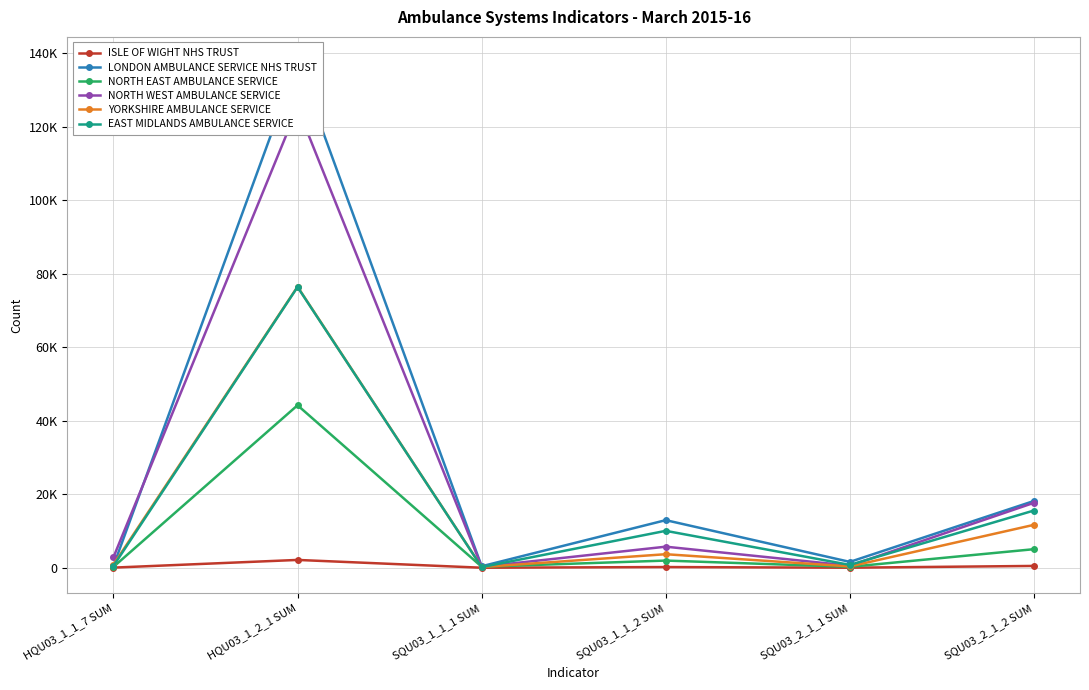

What is the sum of all ISLE OF WIGHT NHS TRUST values?

2868